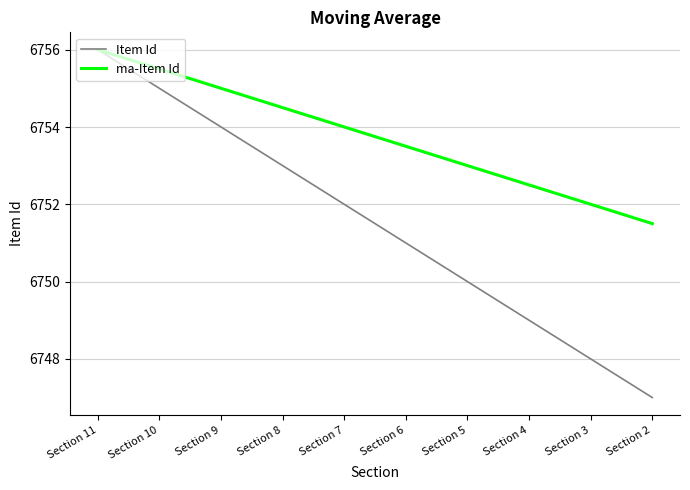

What is the spread (max minus min) of values at Section 5?

3.0